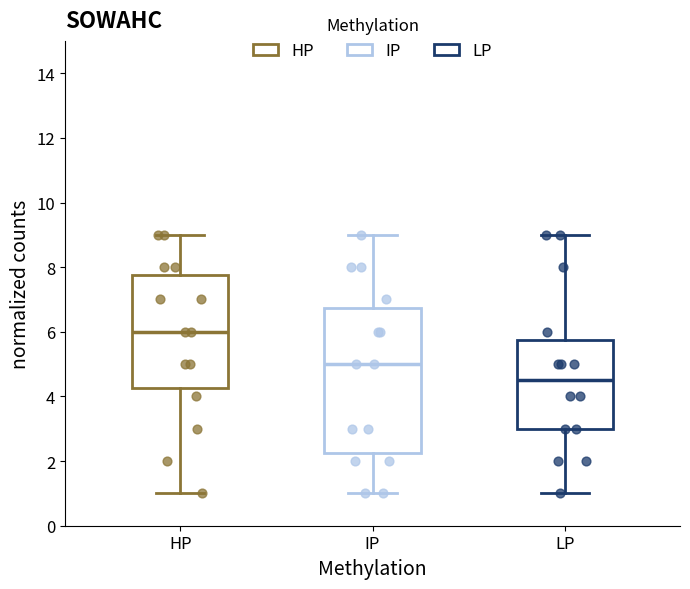

Reading left to right, read every box against the y-axis: the position of its median line, the range the box covers, and the ends of its whiskers. The values are not printed on the chart, so give them approximately, as read against the axis.

HP: median 6.0, box 4.2 to 7.8, whiskers 1.0 to 9.0
IP: median 5.0, box 2.2 to 6.8, whiskers 1.0 to 9.0
LP: median 4.6, box 3.0 to 5.8, whiskers 1.0 to 9.0